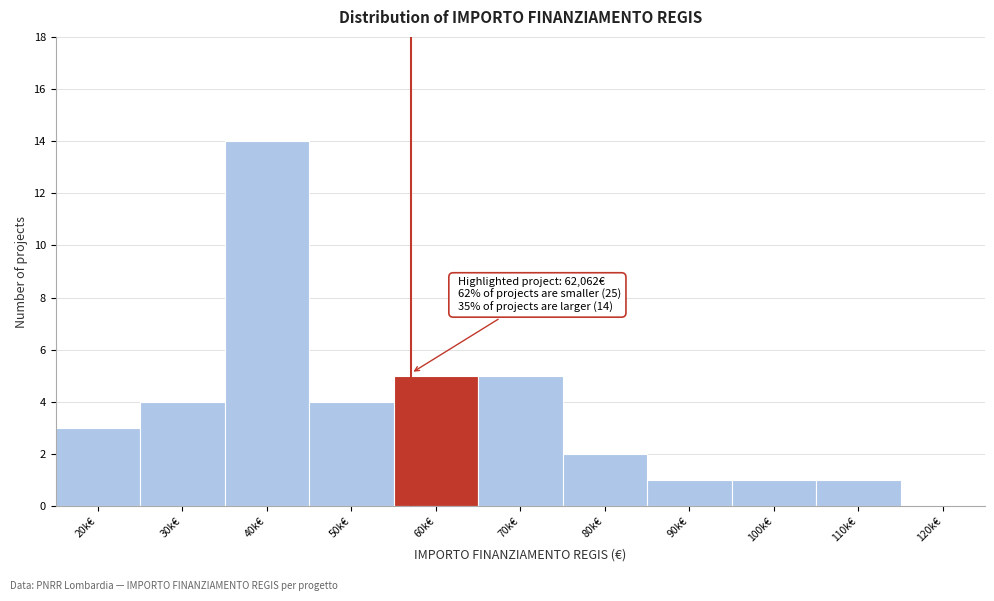

Reading left to right, what are all the values shown in this chart?

20k€=3	30k€=4	40k€=14	50k€=4	60k€=5	70k€=5	80k€=2	90k€=1	100k€=1	110k€=1	120k€=0